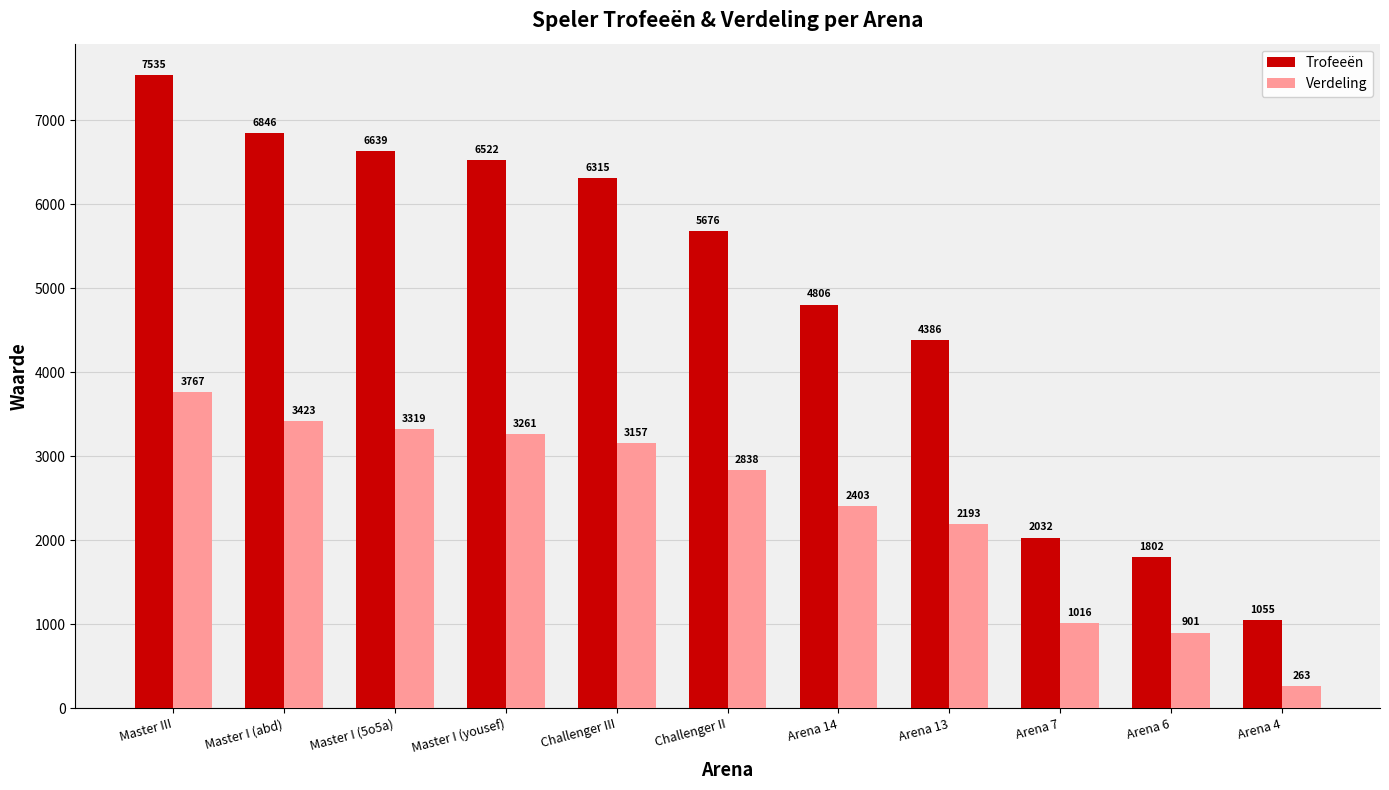

What value does the Verdeling series have at Challenger III, to the nearest 100?

3200